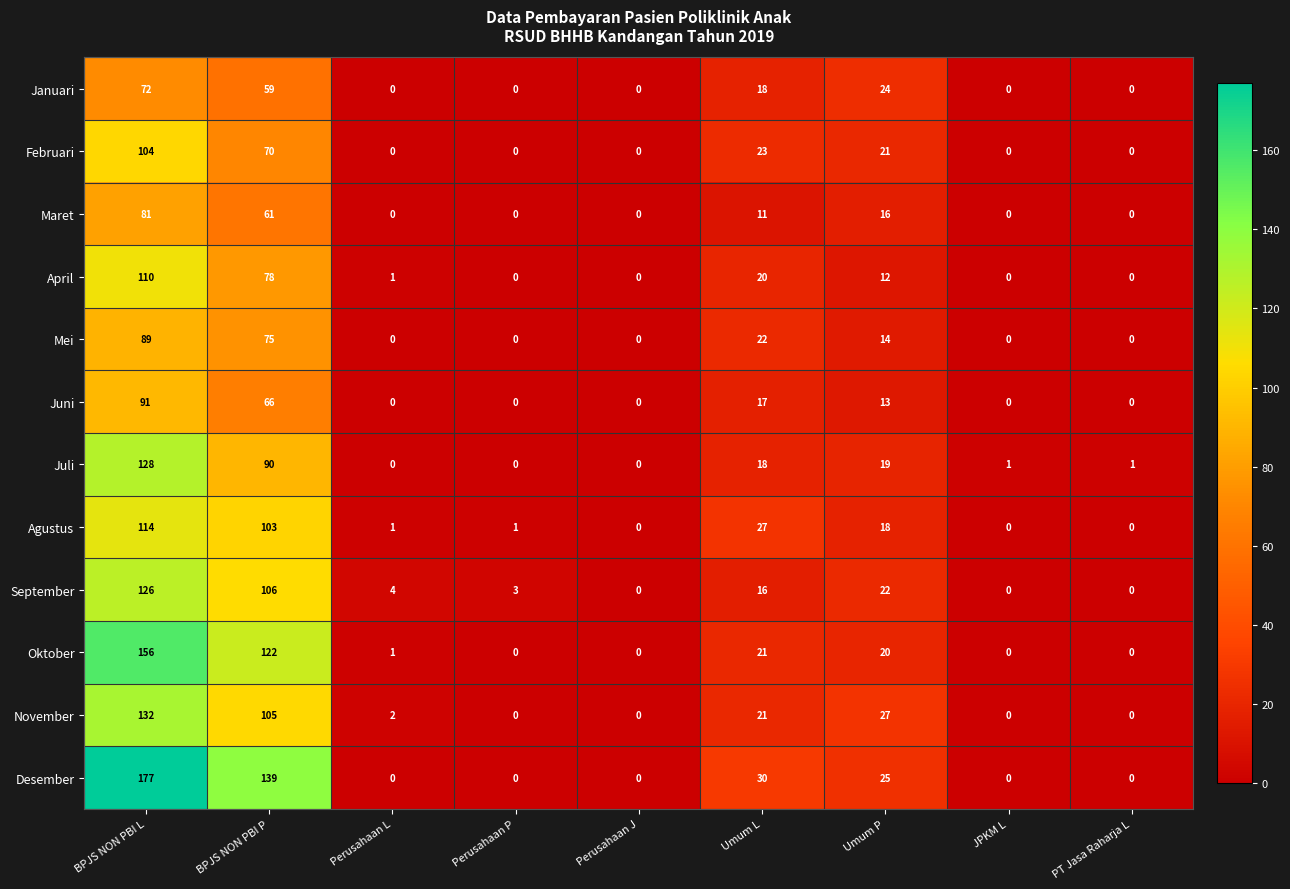

Which label corresponds to the largest value in the chart?

BPJS NON PBI L